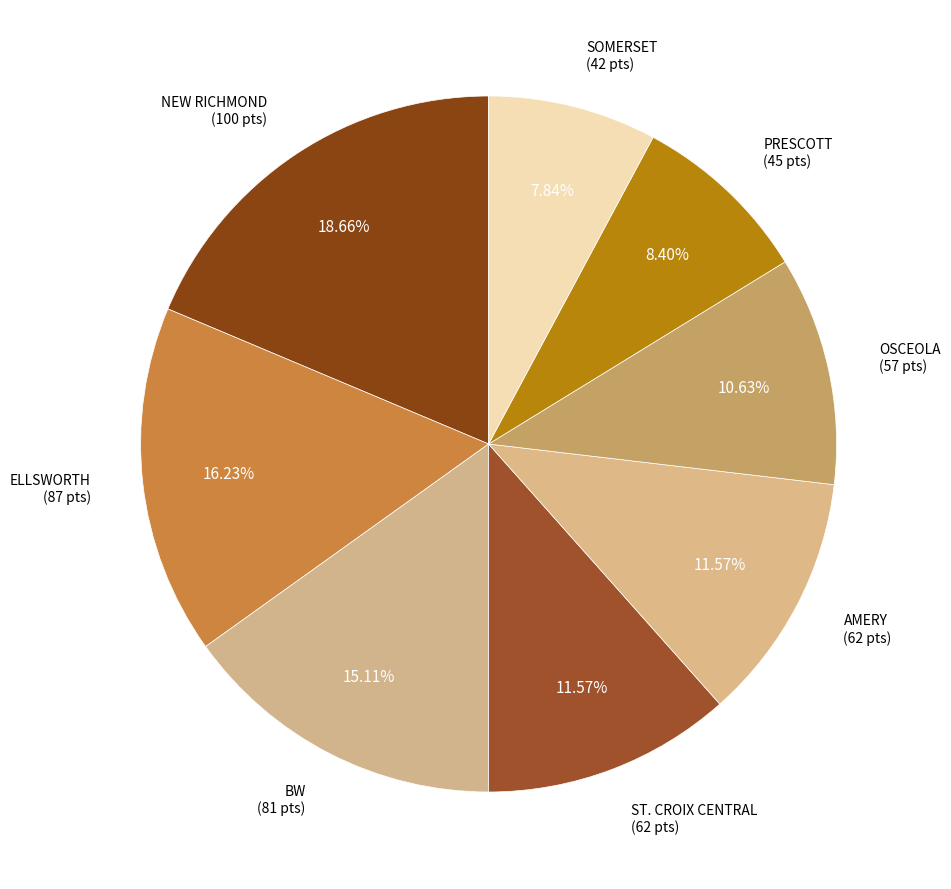

Between SOMERSET and PRESCOTT, which is larger?

PRESCOTT